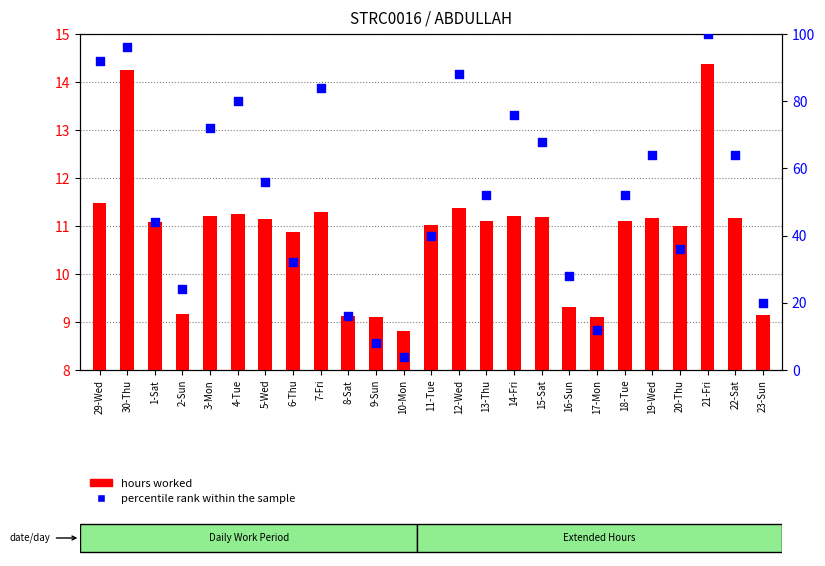

Which series reaches the maximum Y coordinate?

percentile rank within the sample